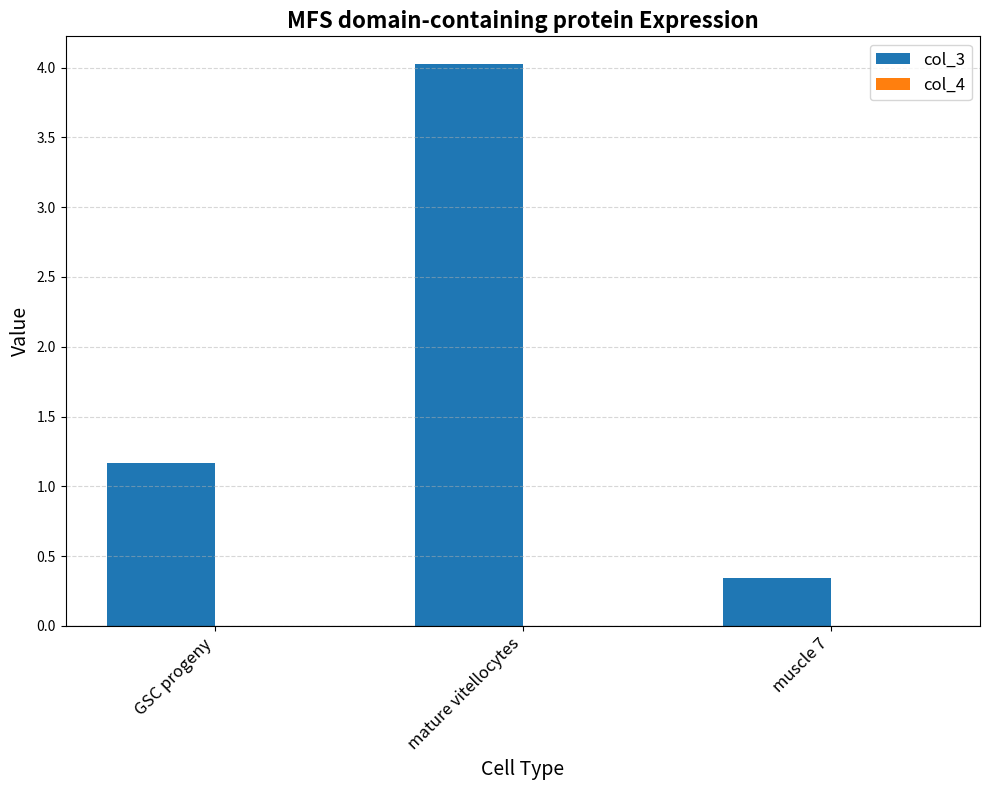

What is the approximate value of col_3 at GSC progeny?

1.2